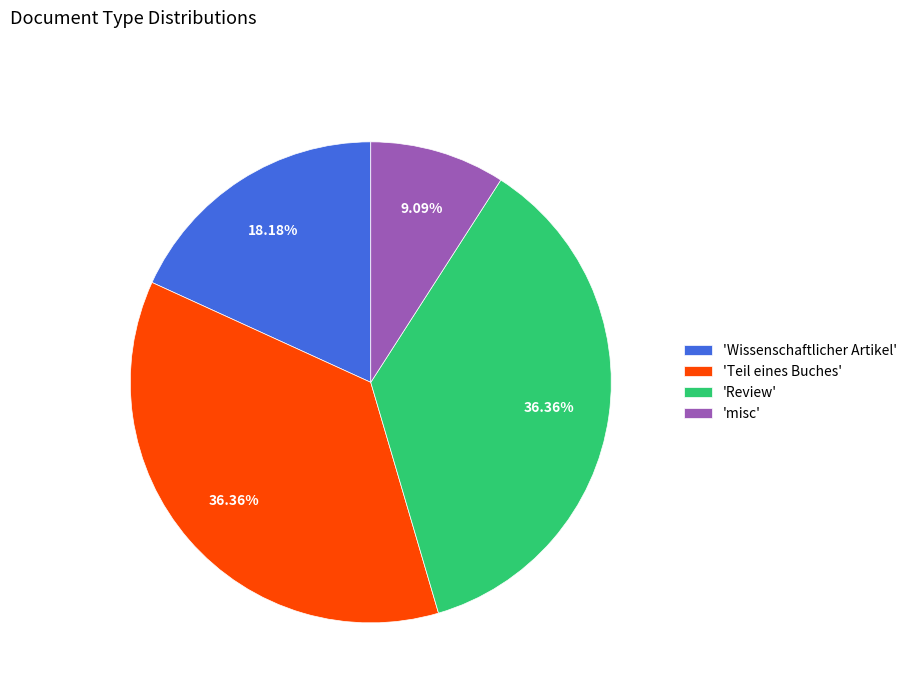

What is the smallest slice in the pie chart?

'misc'